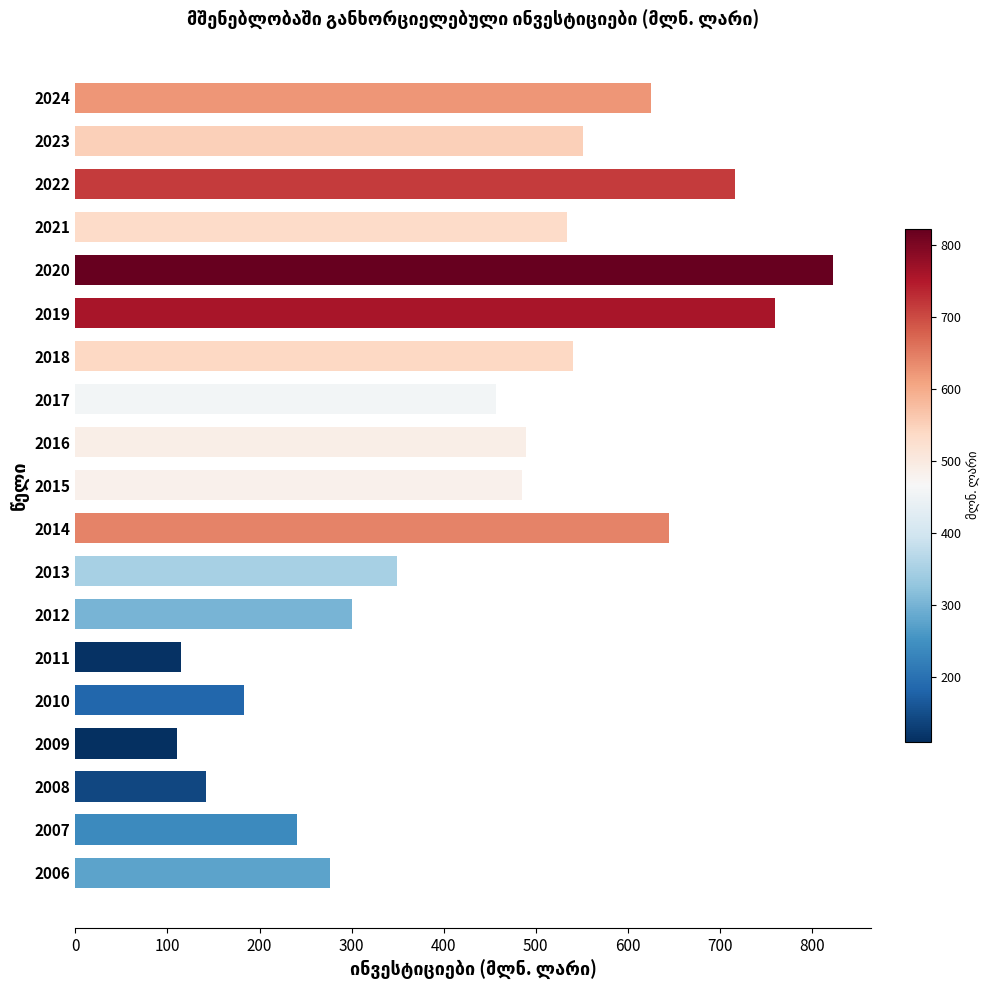

The chart shows a value of 196.1 at 2015. True or false?

False